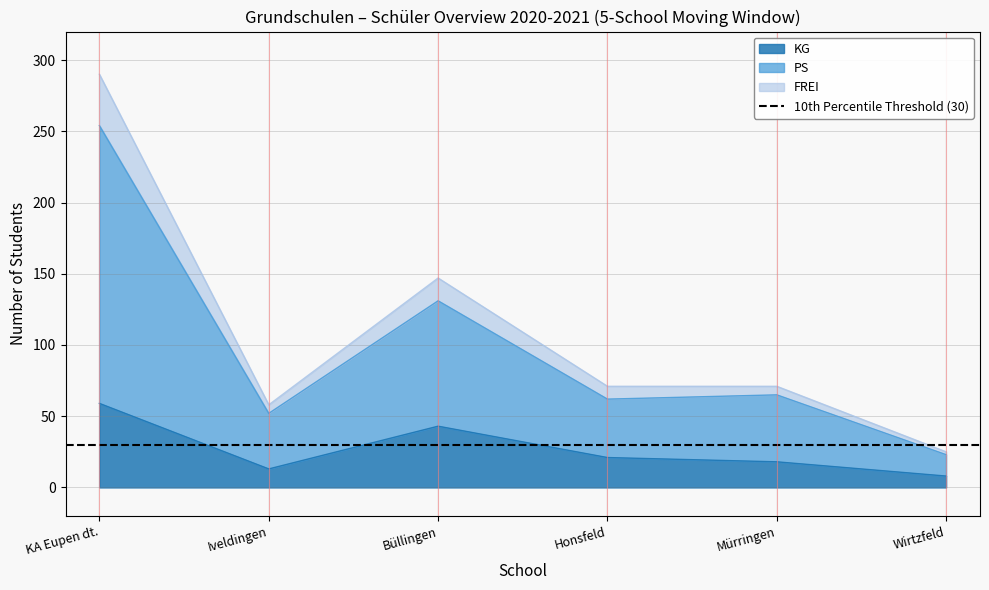

At which label does KG reach its peak?

KA Eupen dt.